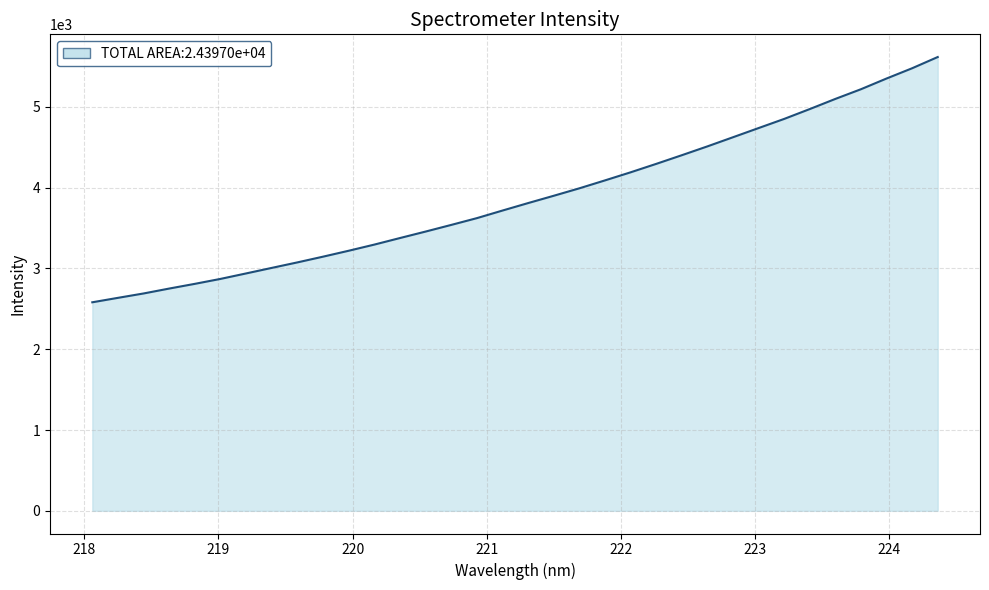

What is the maximum value shown in the chart?

5617.3